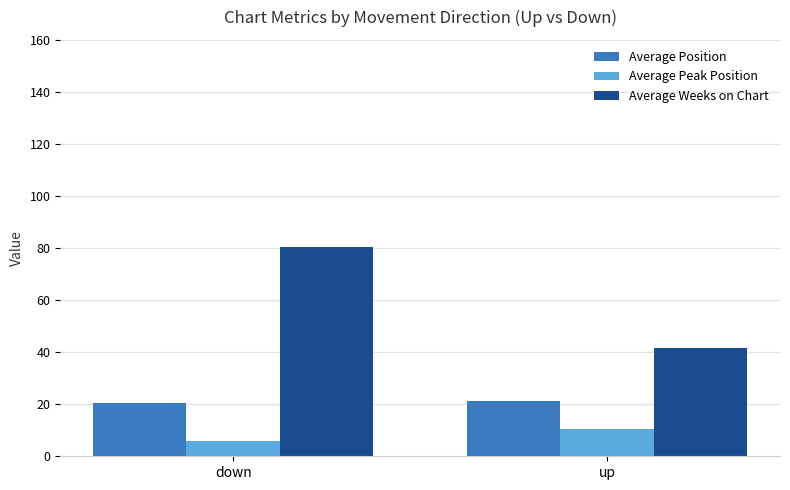

How many series are shown in this chart?

3